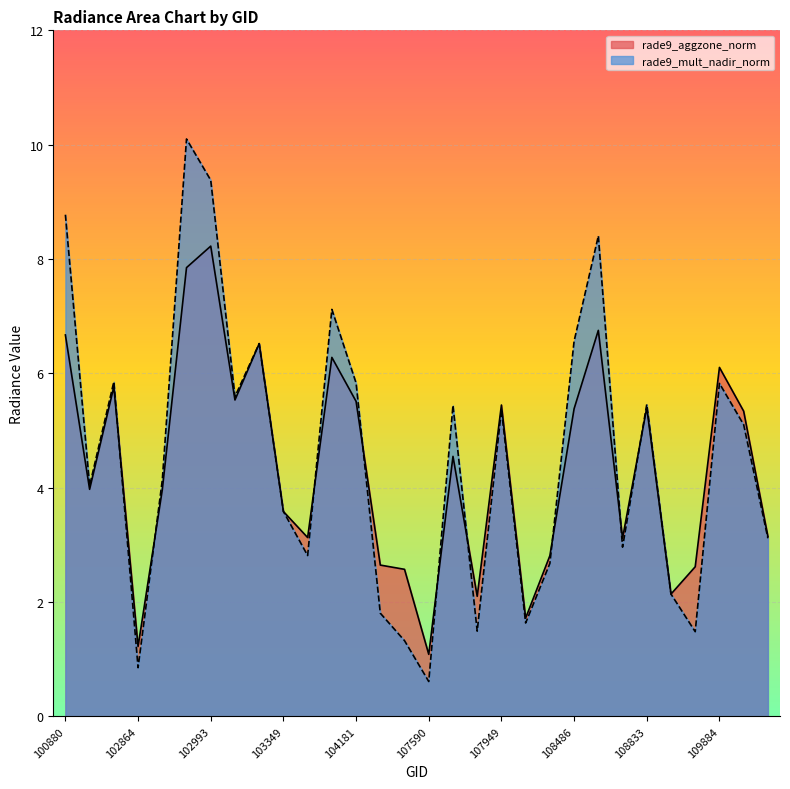

Which series has the largest range (max minus min)?

rade9_mult_nadir_norm